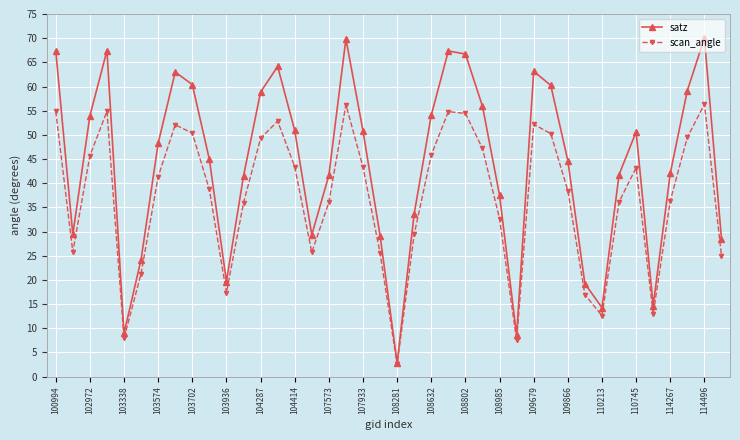

What is the maximum value shown in the chart?

70.0